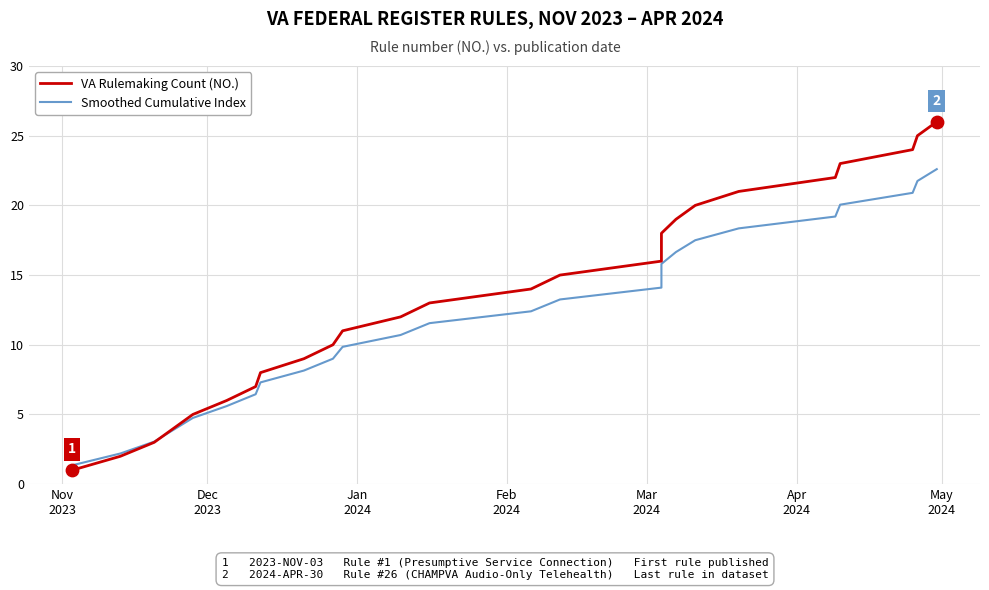

Which series reaches the minimum Y coordinate?

VA Rulemaking Count (NO.)